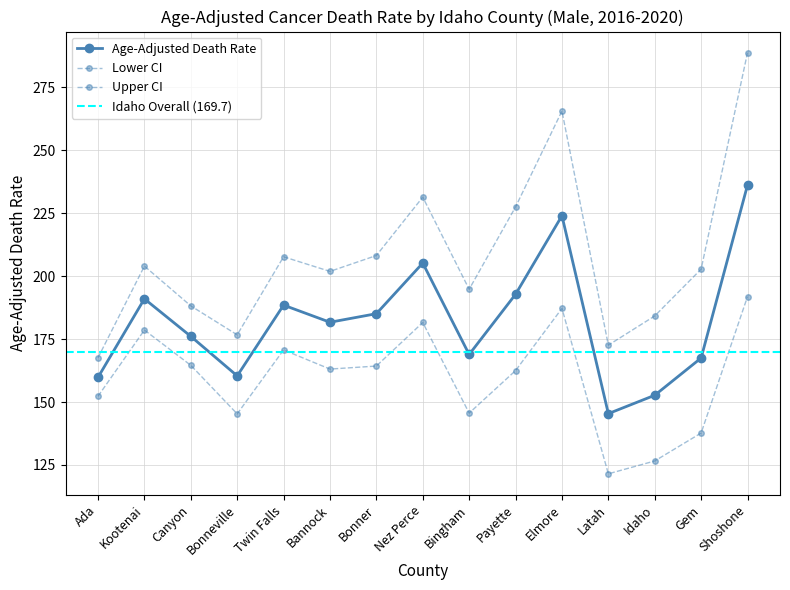

Which series changed the most between Payette and Idaho?

Upper CI